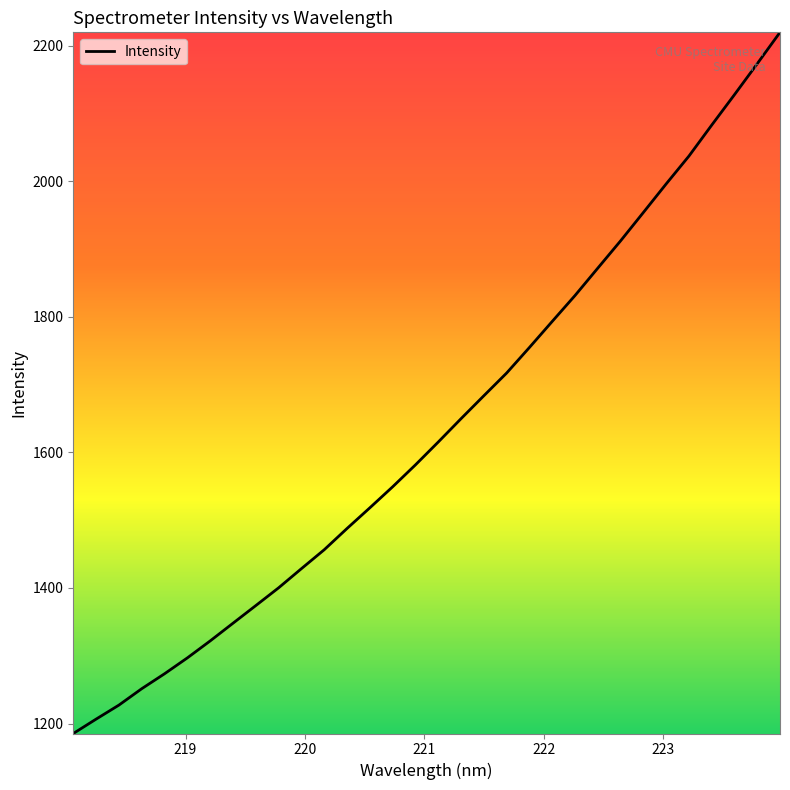

What is the smallest value displayed?

1185.3